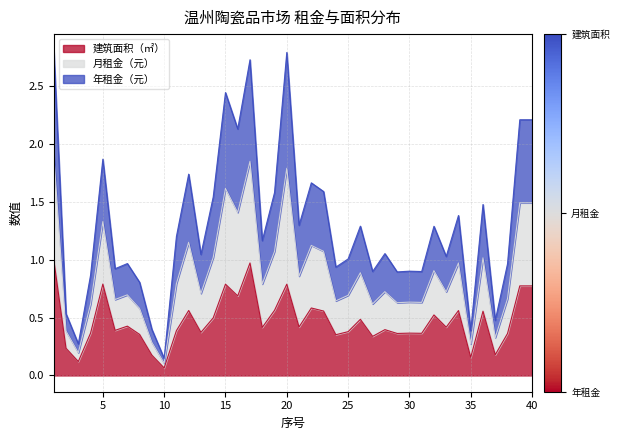

Where is the first local minimum for 年租金（元）?

3